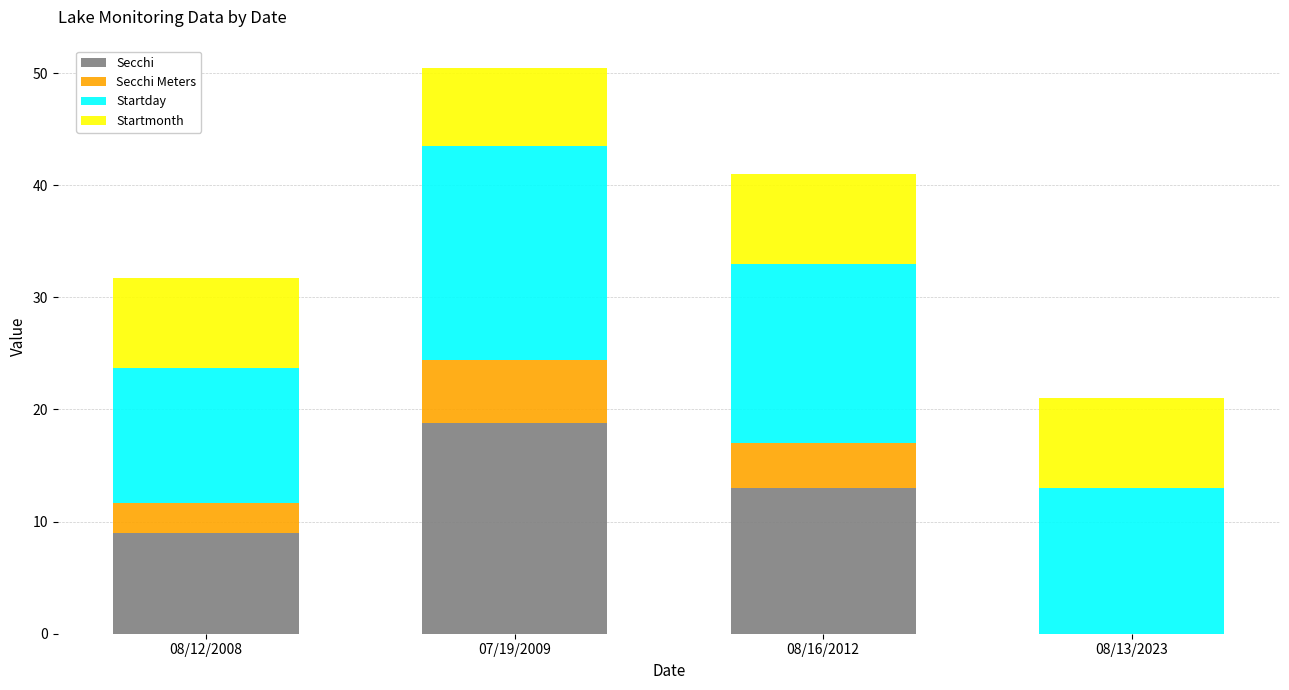

What is the highest value of the Secchi series?

18.8